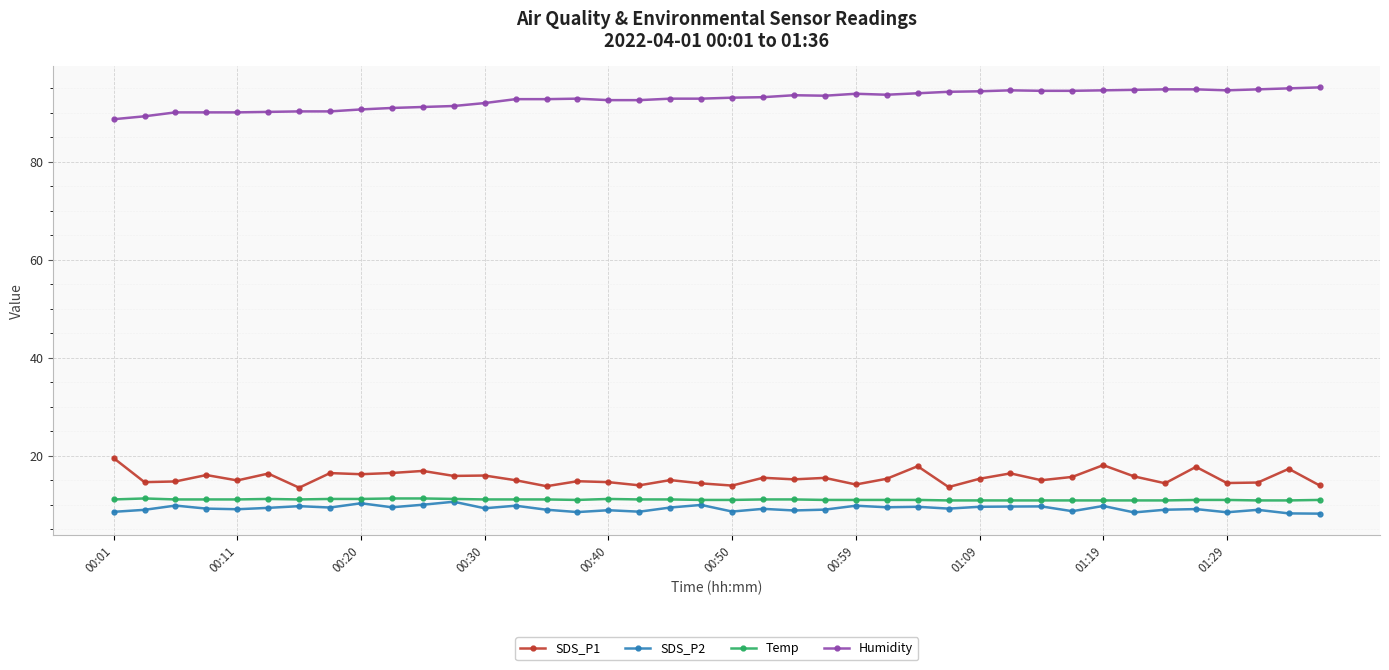

What is the smallest value displayed?

8.2